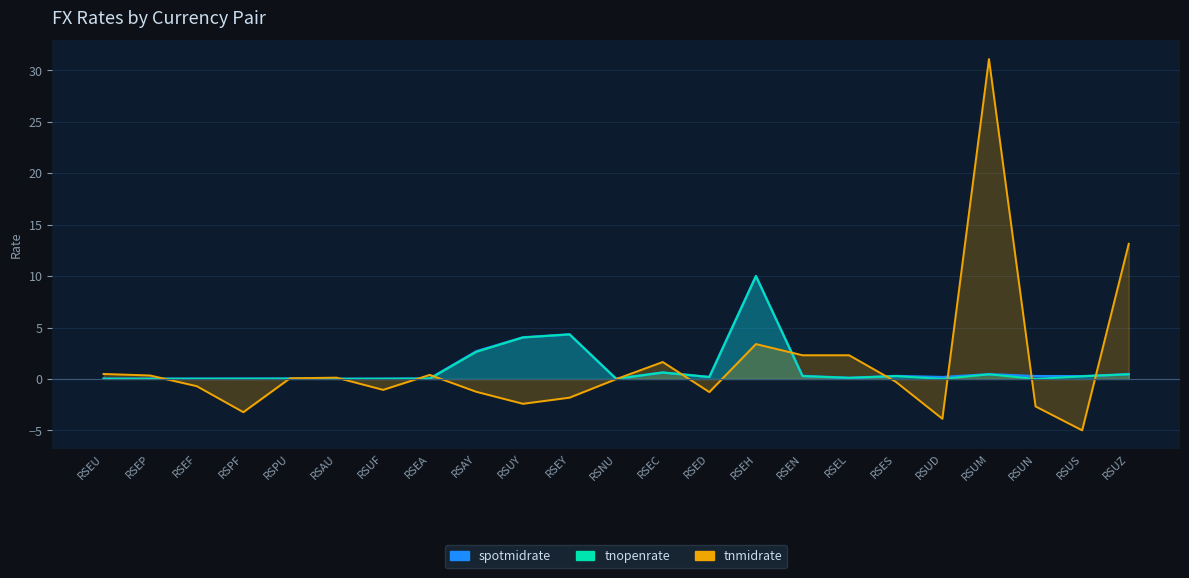

The value of spotmidrate at RSPU is 0.1. True or false?

False